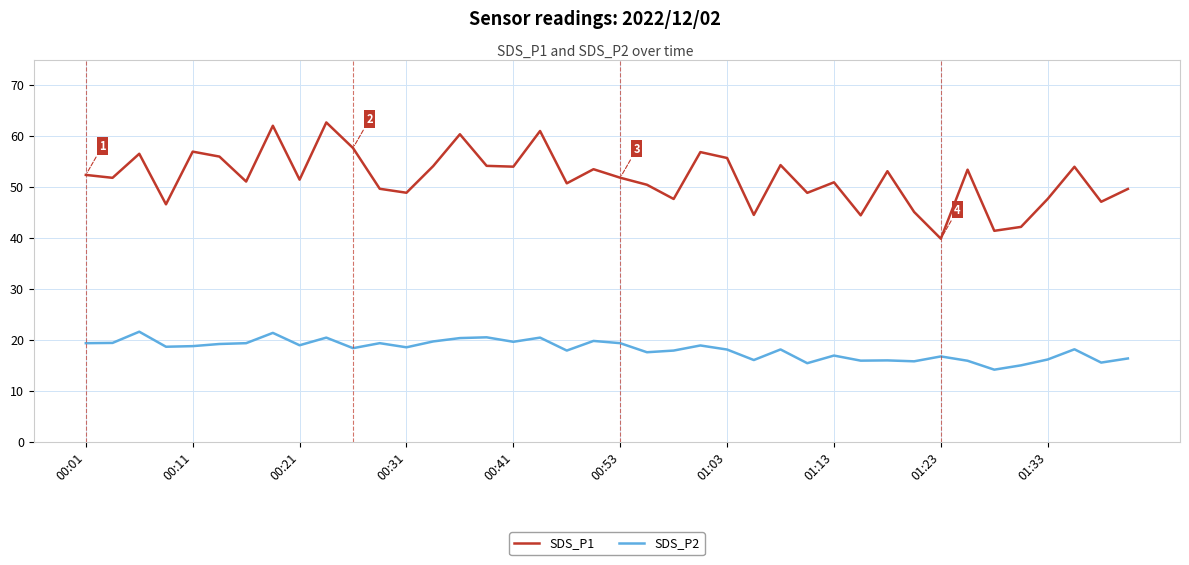

Which series has the widest spread of values?

SDS_P1